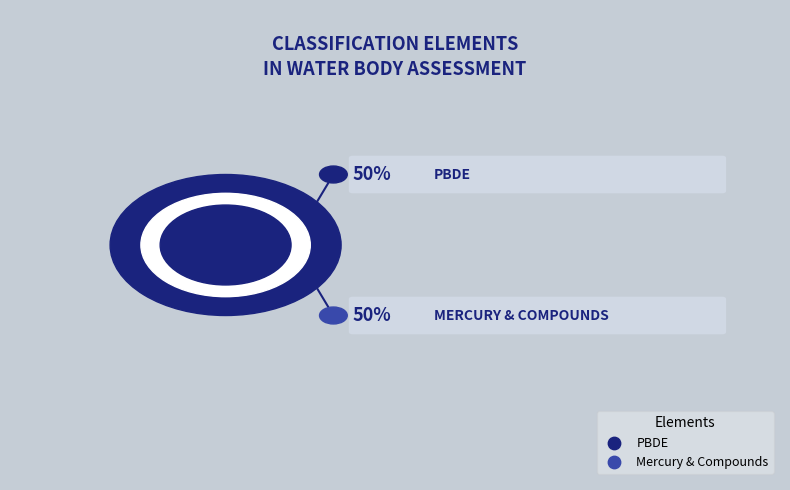

What percentage is NOT represented by Polybrominated diphenyl ethers (PBDE)?

50.0%